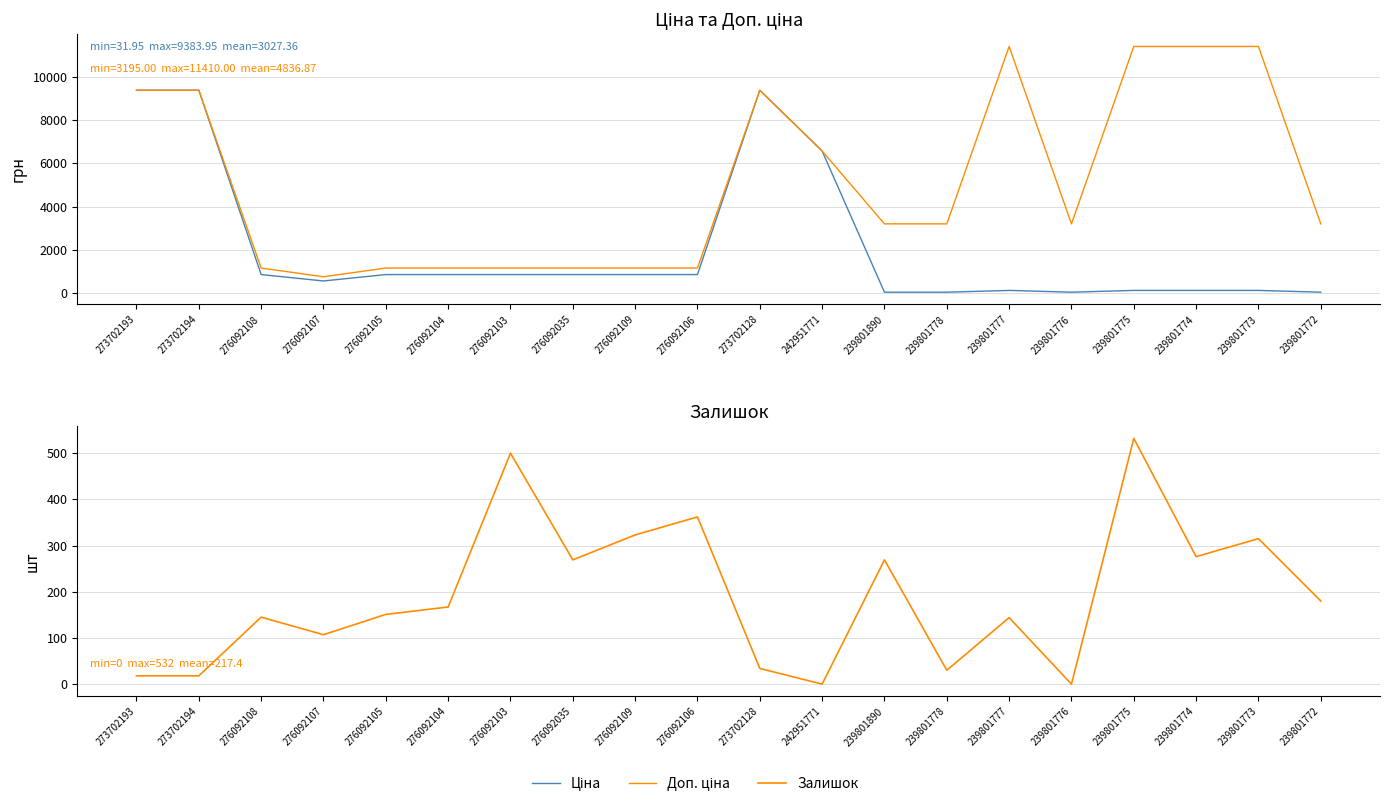

How many interior local peaks does the Доп. ціна series have?

2